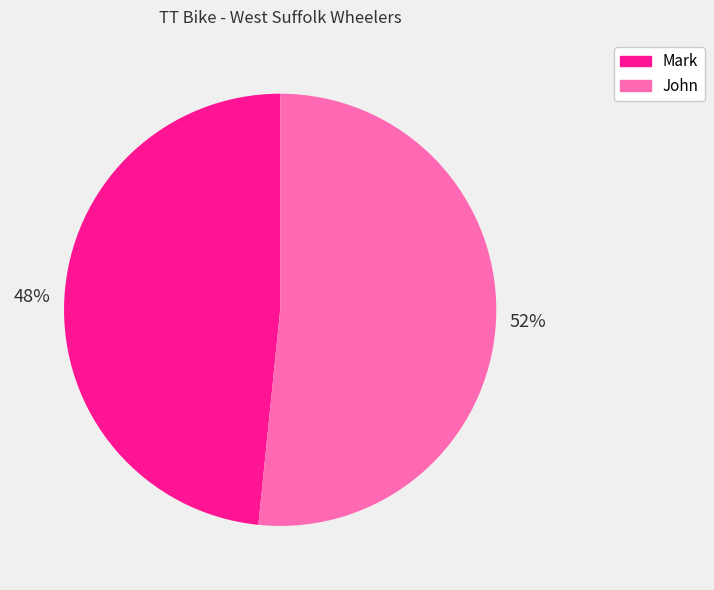

Rank the categories by value from highest to lowest.

John, Mark